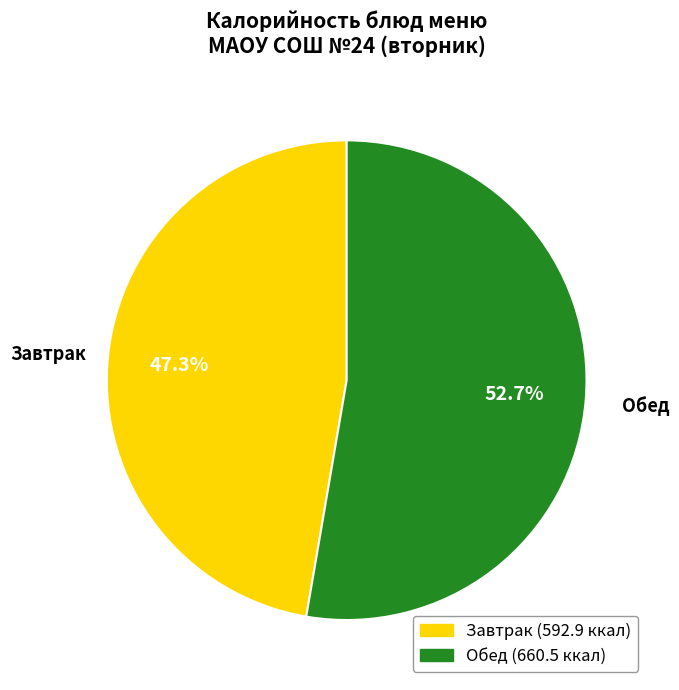

Is there any slice that represents more than half of the pie?

Yes